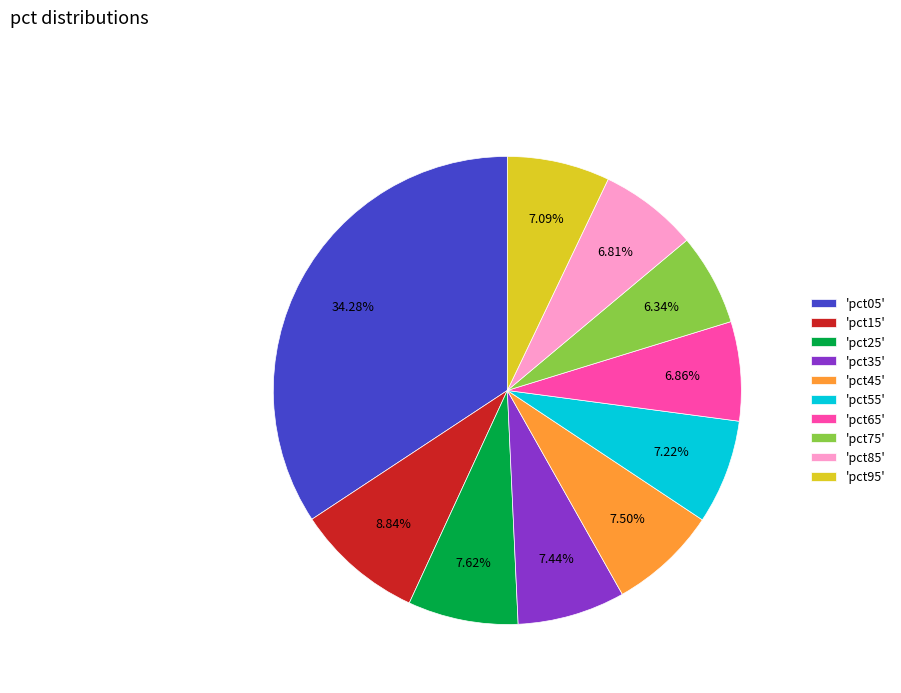

Do 'pct85' and 'pct65' together represent more than half of the pie?

No